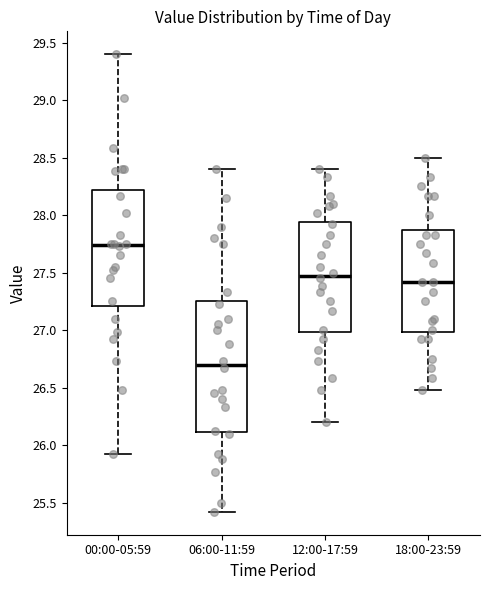

Which box's median line is the lowest?

06:00-11:59